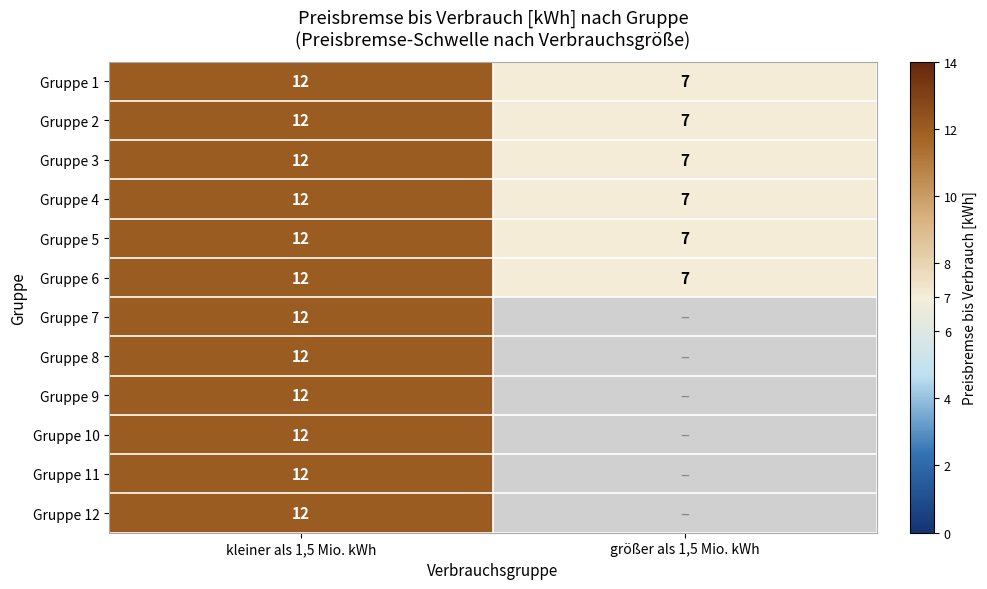

Count the number of categories in the chart.

2